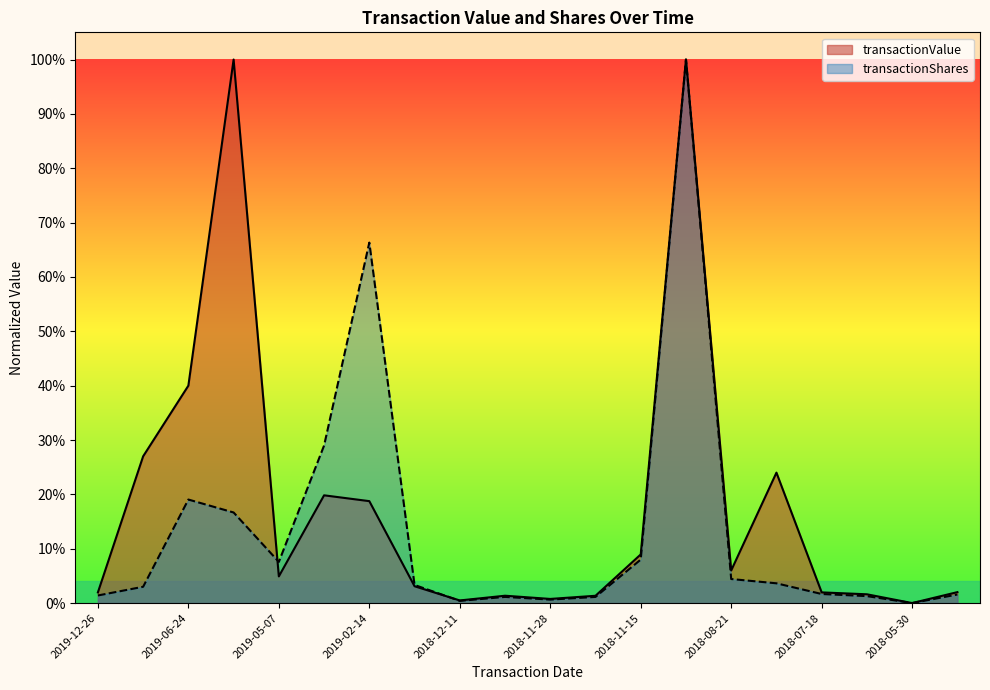

What is the difference between the maximum and minimum values in the transactionValue series?

1.0